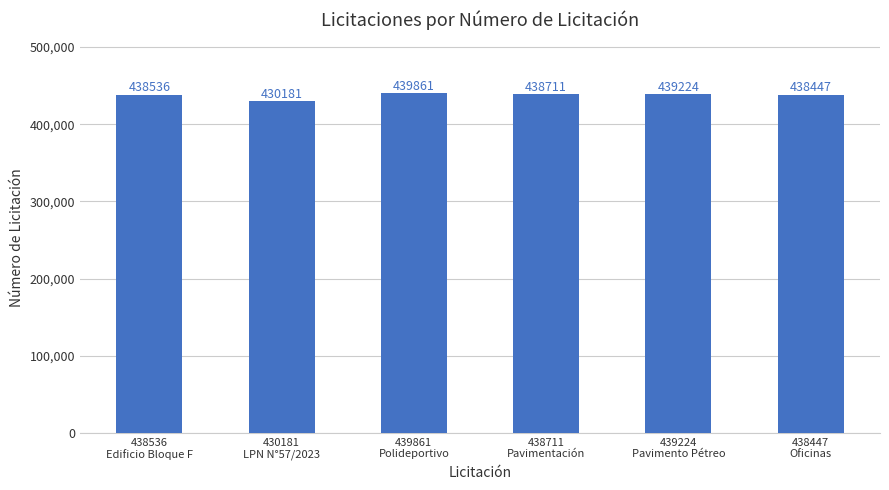

At which label does the data first exceed 438711?

439861
Polideportivo